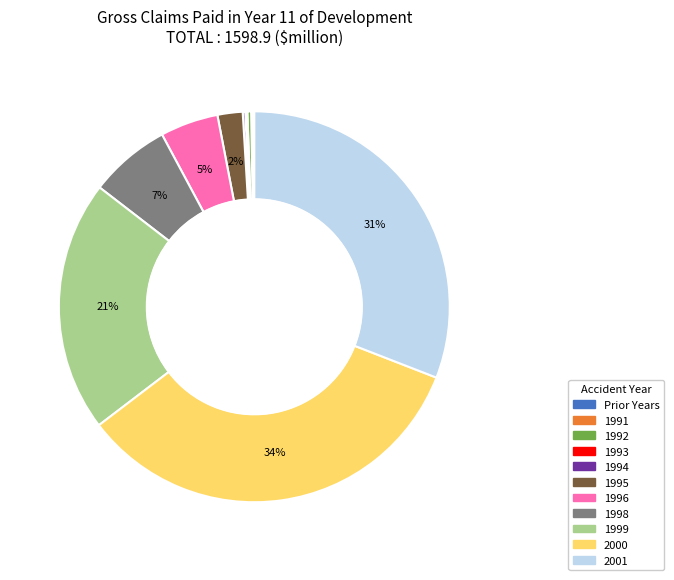

True or false: 2000 accounts for 44% of the total.

False